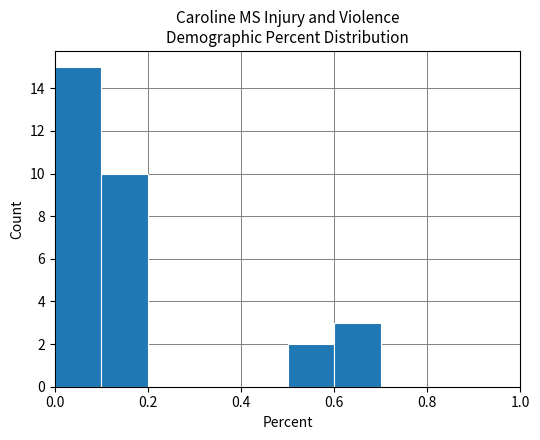

Which range on the x-axis has the tallest bar?

0.0 to 0.1